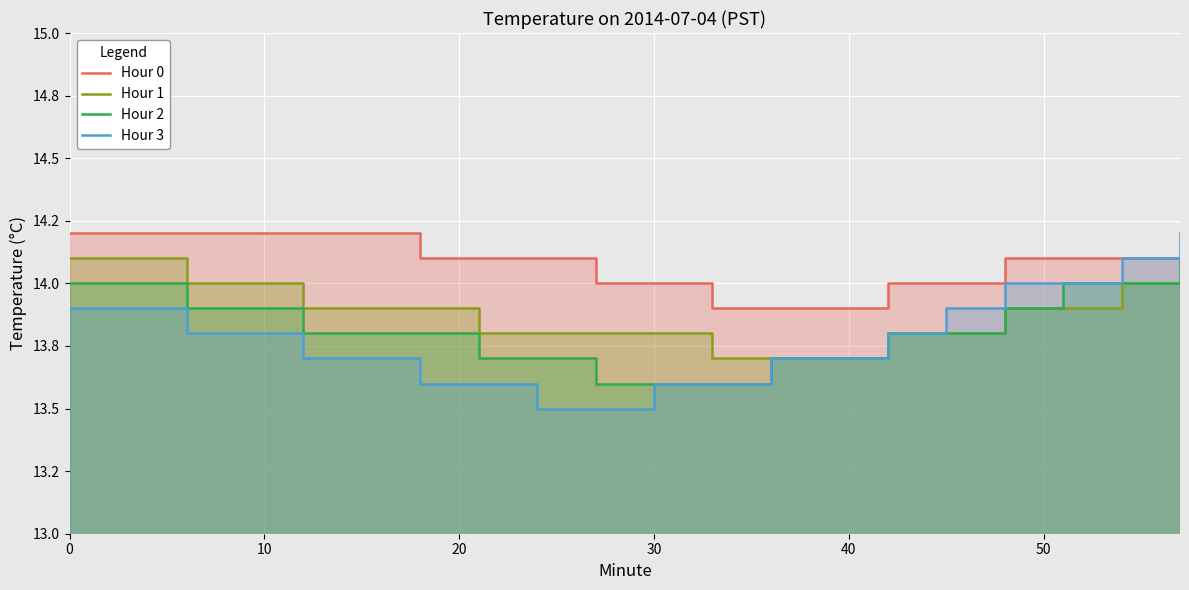

What is the maximum value shown in the chart?

14.2